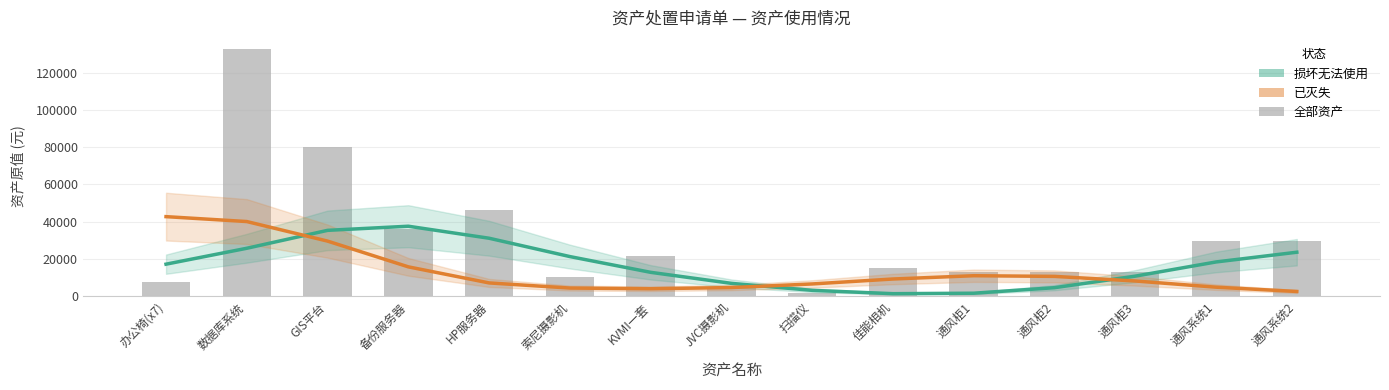

What position from the right is 数据库系统?

14